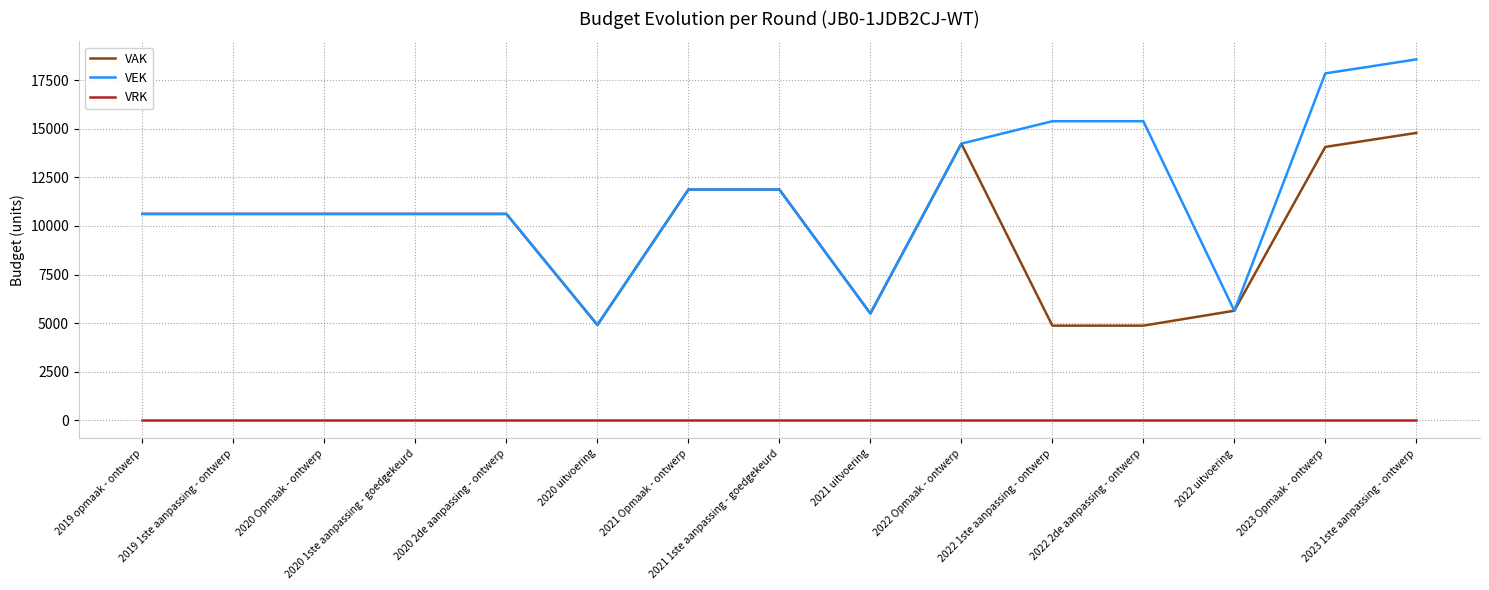

True or false: VAK has a value of 10618 at 2019 opmaak - ontwerp.

True